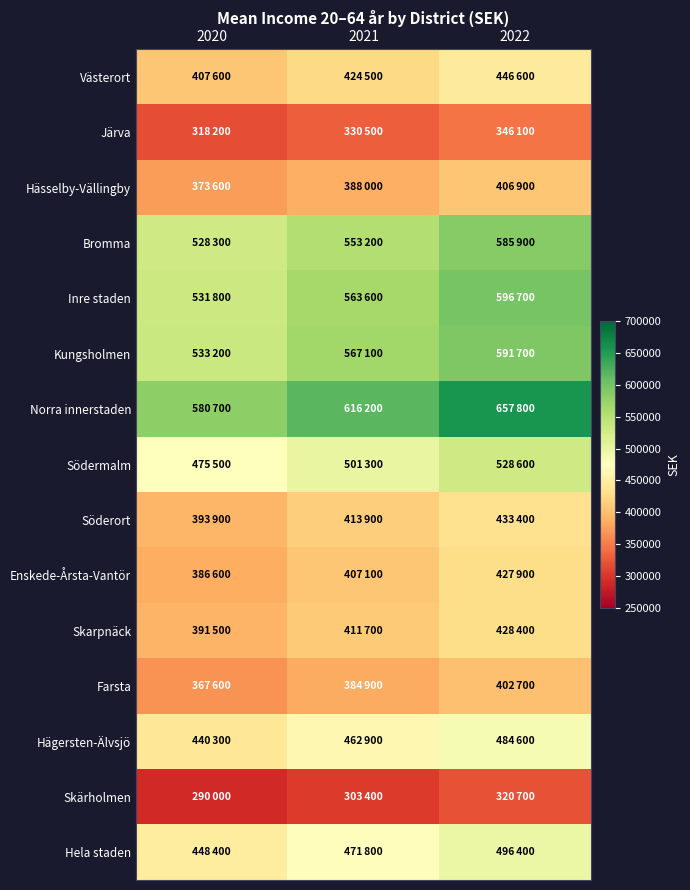

What is the smallest value displayed?

290000